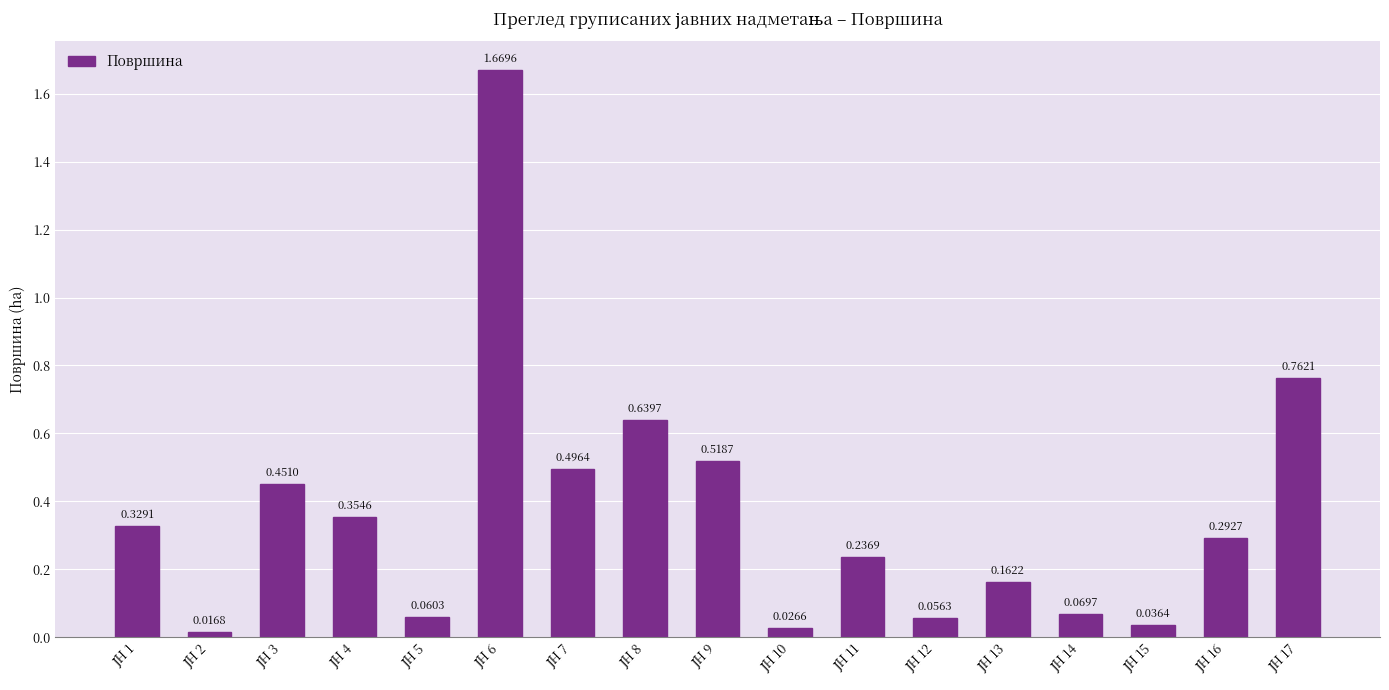

What is the difference between the second highest and minimum values?

0.7